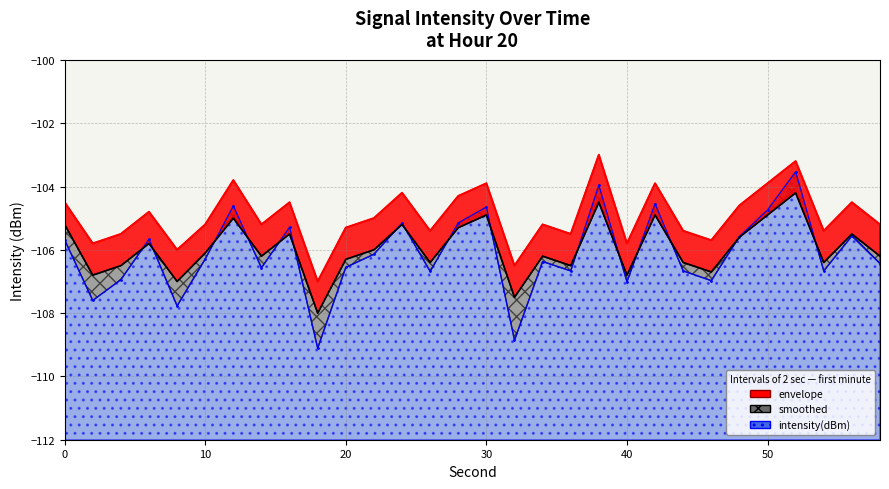

True or false: envelope and smoothed intersect in this chart.

False